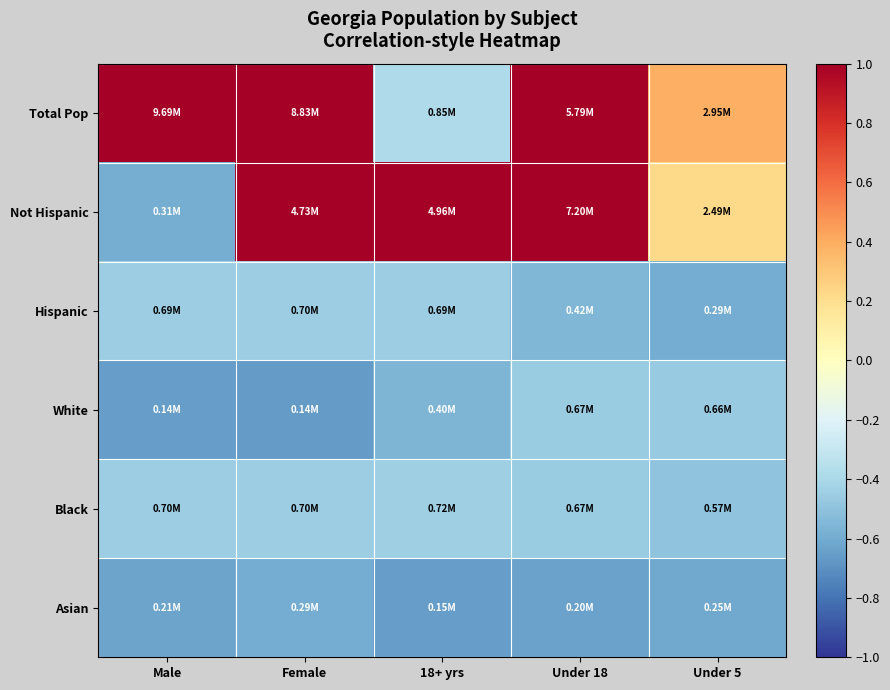

Which series changed the most between 18+ yrs and Under 18?

Total Pop